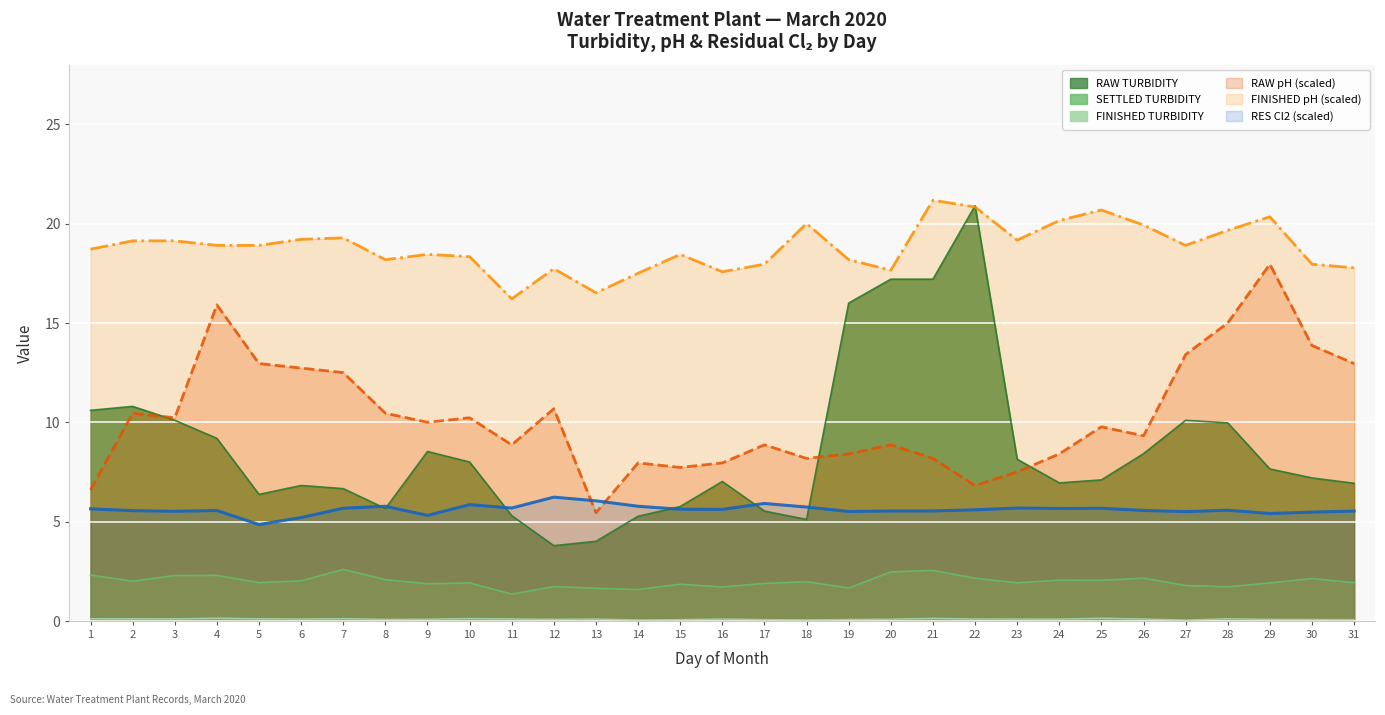

What are all the series names shown in the legend?

RAW TURBIDITY, SETTLED TURBIDITY, FINISHED TURBIDITY, RAW pH, FINISHED pH, RES Cl2